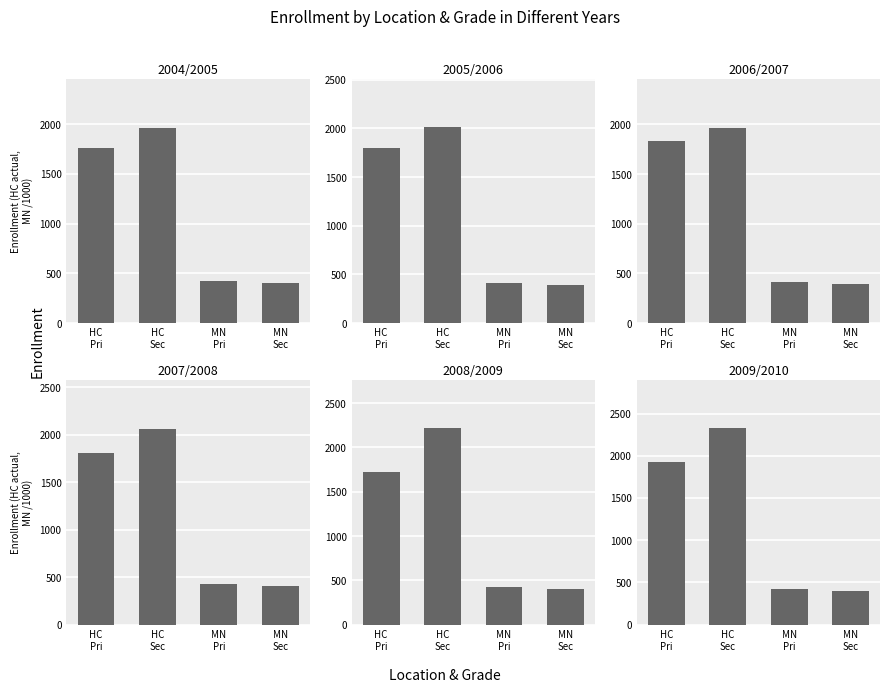

Which category has the lowest value in the 2006/2007 series?

MN
Sec